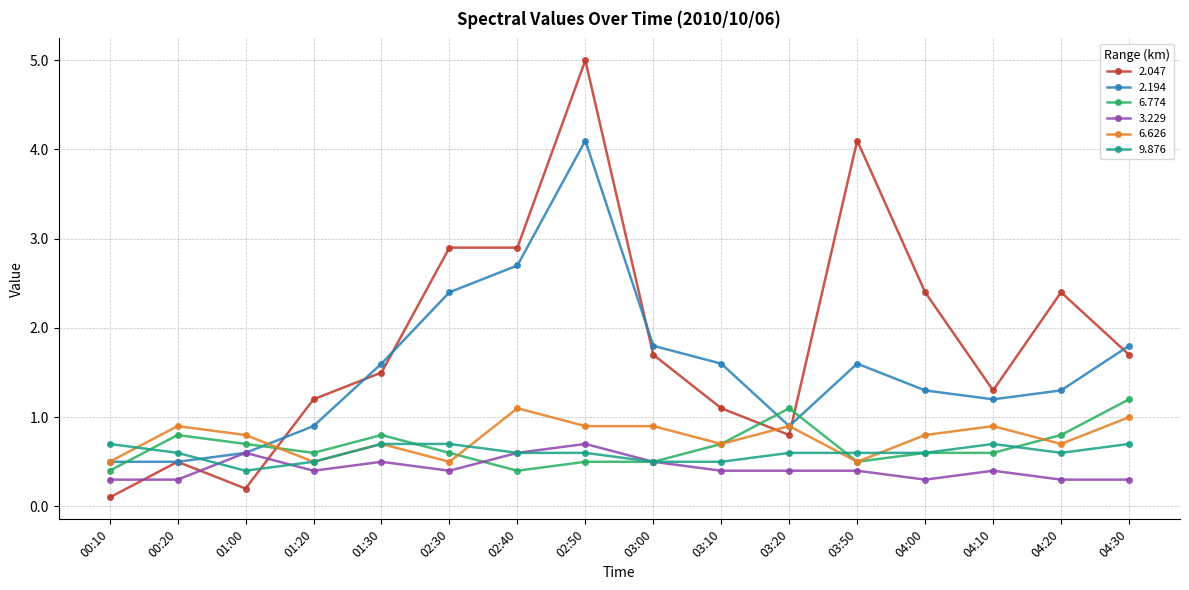

What is the difference between the 3.229 values at 04:30 and 04:10?

0.1